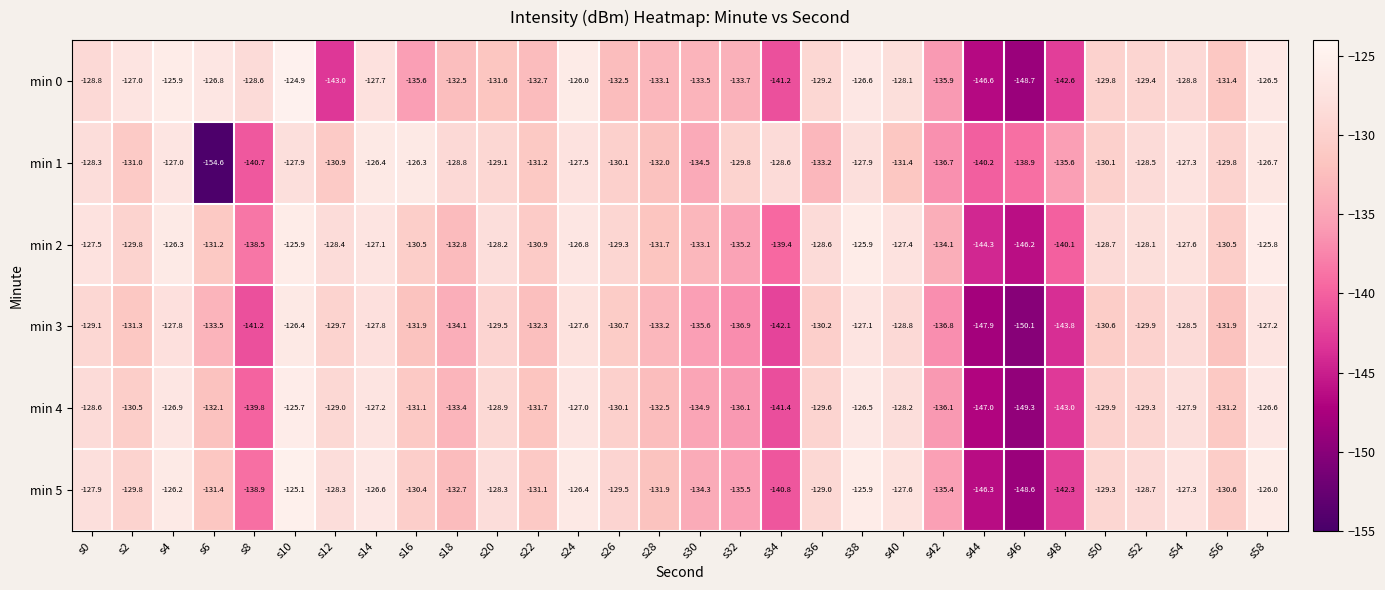

At which label does min 0 first exceed -129?

s0